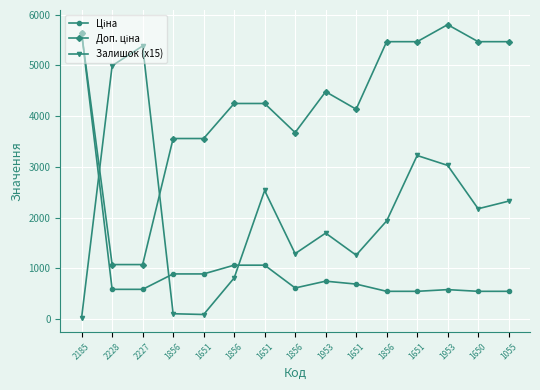

What is the spread (max minus min) of values at 1856?

3454.7